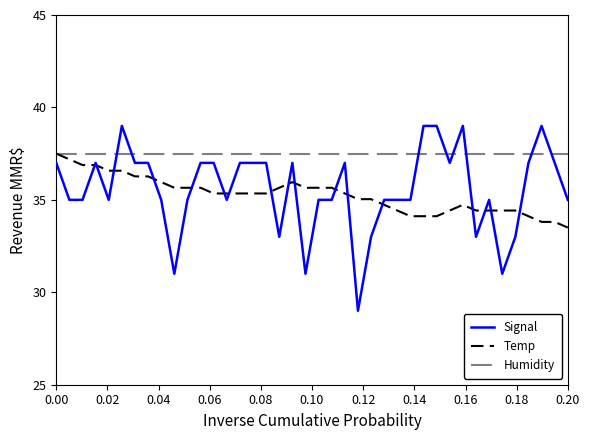

Reading left to right, what are all the values shown in this chart?

Signal: 37.0	35.0	35.0	37.0	35.0	39.0	37.0	37.0	35.0	31.0	35.0	37.0	37.0	35.0	37.0	37.0	37.0	33.0	37.0	31.0	35.0	35.0	37.0	29.0	33.0	35.0	35.0	35.0	39.0	39.0	37.0	39.0	33.0	35.0	31.0	33.0	37.0	39.0	37.0	35.0
Temp: 37.5	37.2	36.9	36.9	36.6	36.6	36.3	36.3	36.0	35.7	35.7	35.7	35.3	35.3	35.3	35.3	35.3	35.7	36.0	35.7	35.7	35.7	35.3	35.0	35.0	34.7	34.4	34.1	34.1	34.1	34.4	34.7	34.4	34.4	34.4	34.4	34.1	33.8	33.8	33.5
Humidity: 37.5	37.5	37.5	37.5	37.5	37.5	37.5	37.5	37.5	37.5	37.5	37.5	37.5	37.5	37.5	37.5	37.5	37.5	37.5	37.5	37.5	37.5	37.5	37.5	37.5	37.5	37.5	37.5	37.5	37.5	37.5	37.5	37.5	37.5	37.5	37.5	37.5	37.5	37.5	37.5